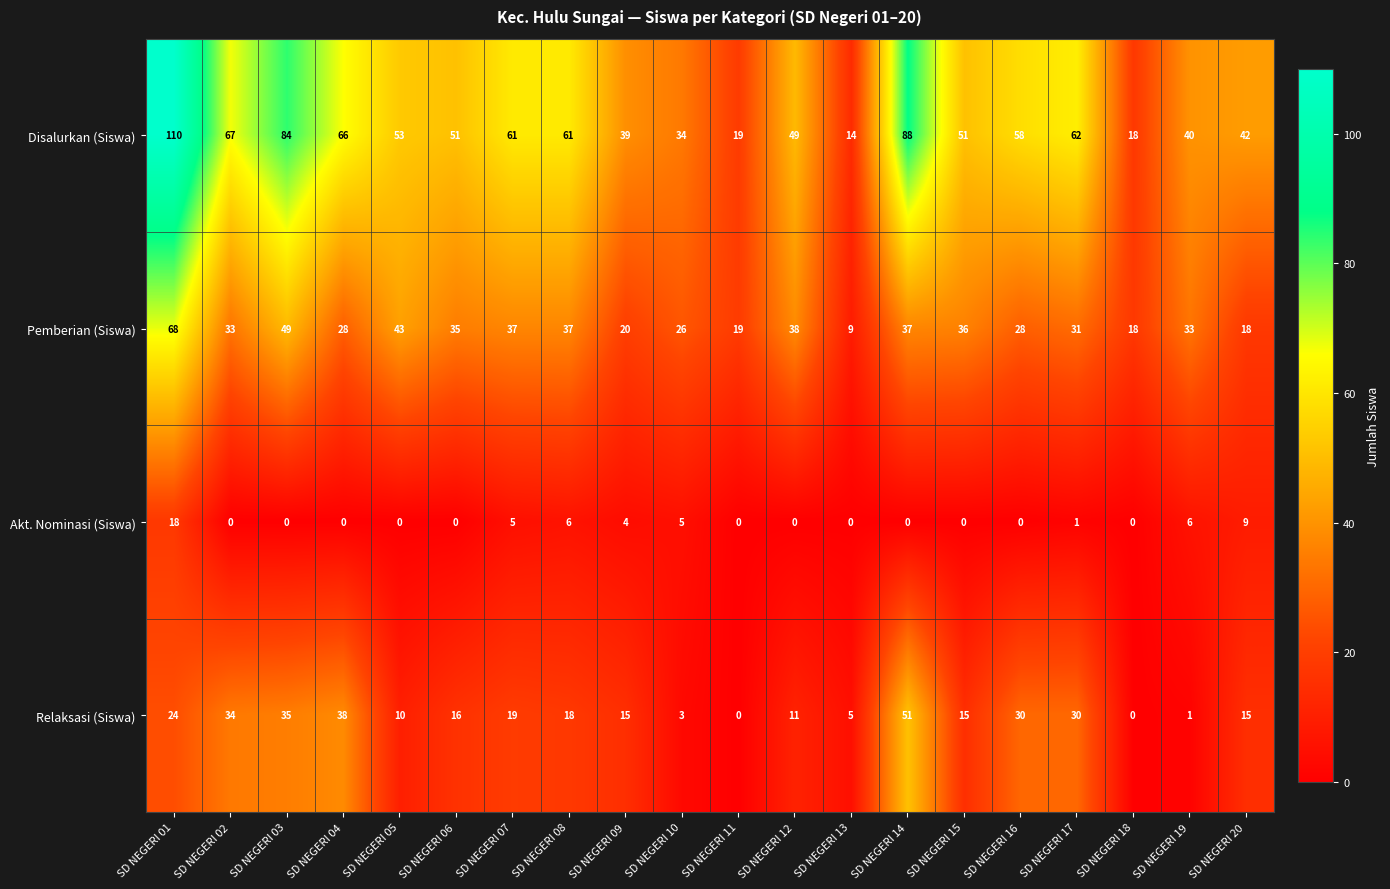

Which series has the largest range (max minus min)?

Disalurkan (Siswa)